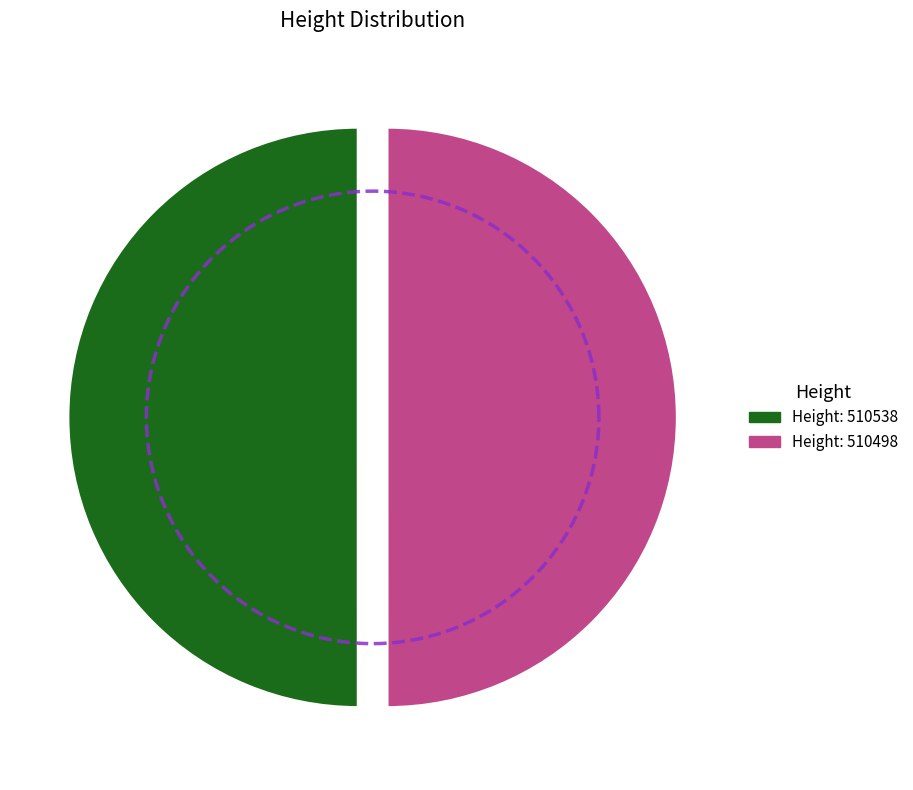

Combined, what portion of the pie is 510498 and 510538?

100.0%